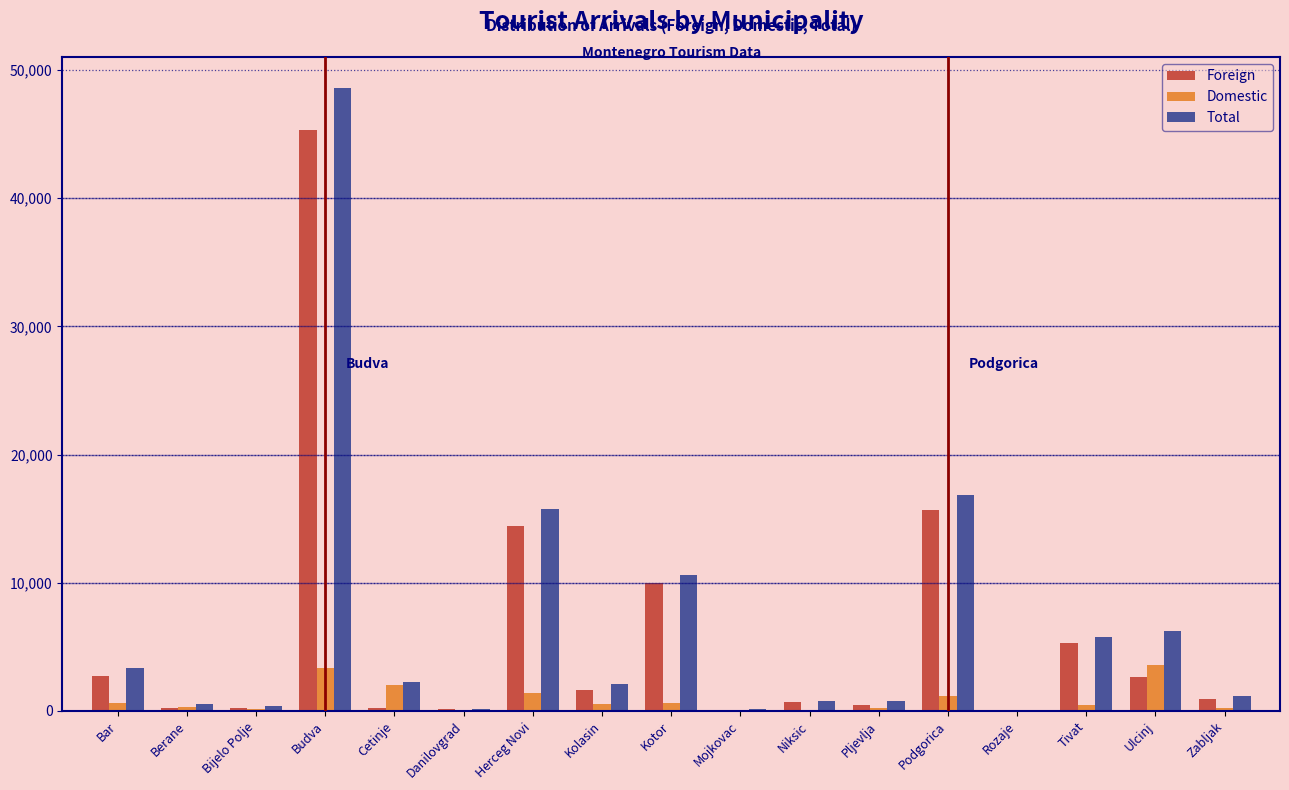

What is the total value across all series at Podgorica?

33700